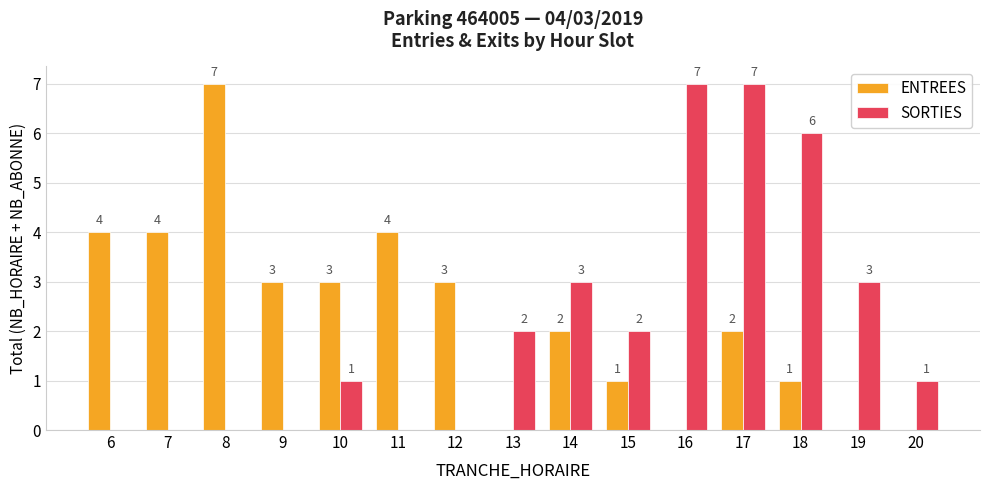

What is the greatest value displayed?

7